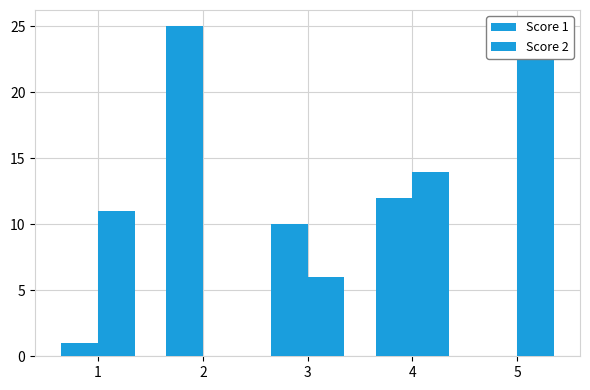

Where is Score 1 nearest to the value 12?

4